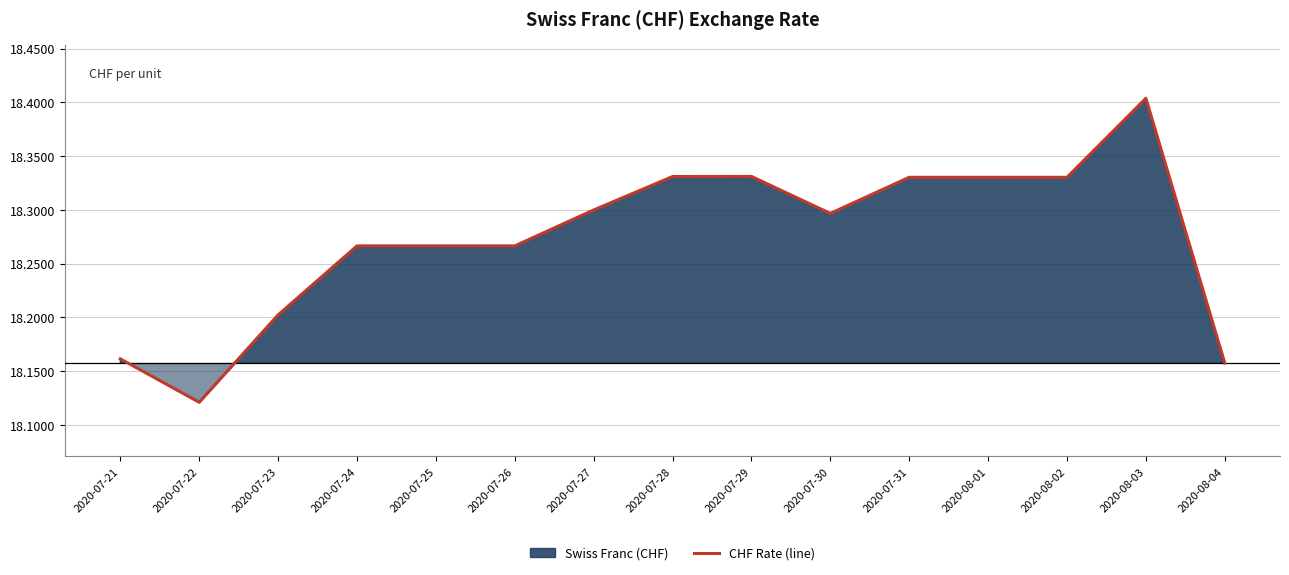

Which has a higher value, 2020-07-28 or 2020-08-01?

2020-07-28